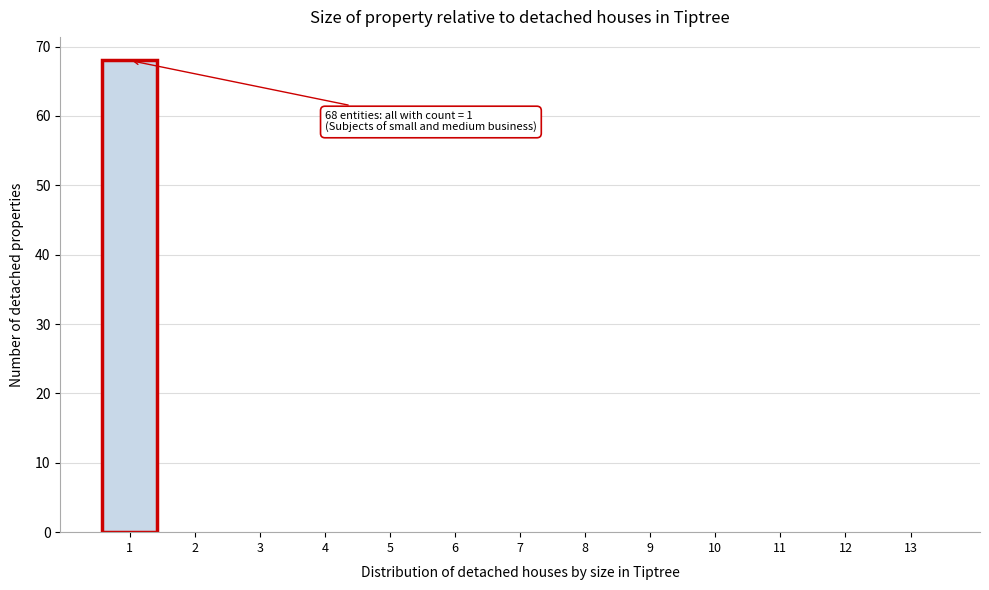

Reading left to right, what are all the values shown in this chart?

1=68	2=0	3=0	4=0	5=0	6=0	7=0	8=0	9=0	10=0	11=0	12=0	13=0